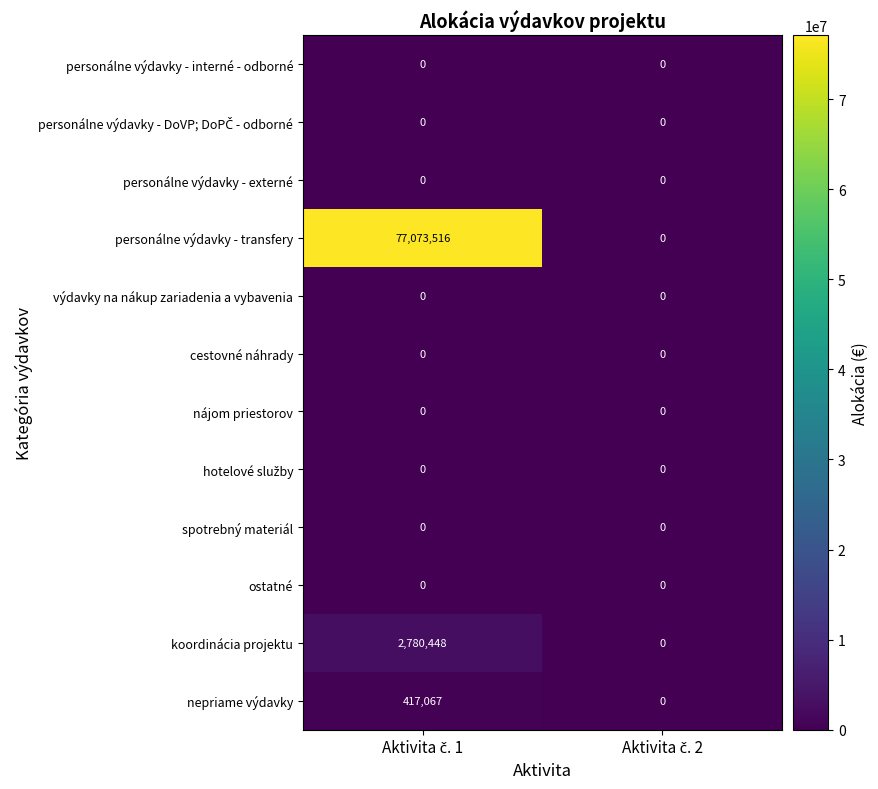

How many data points does each series have?

2